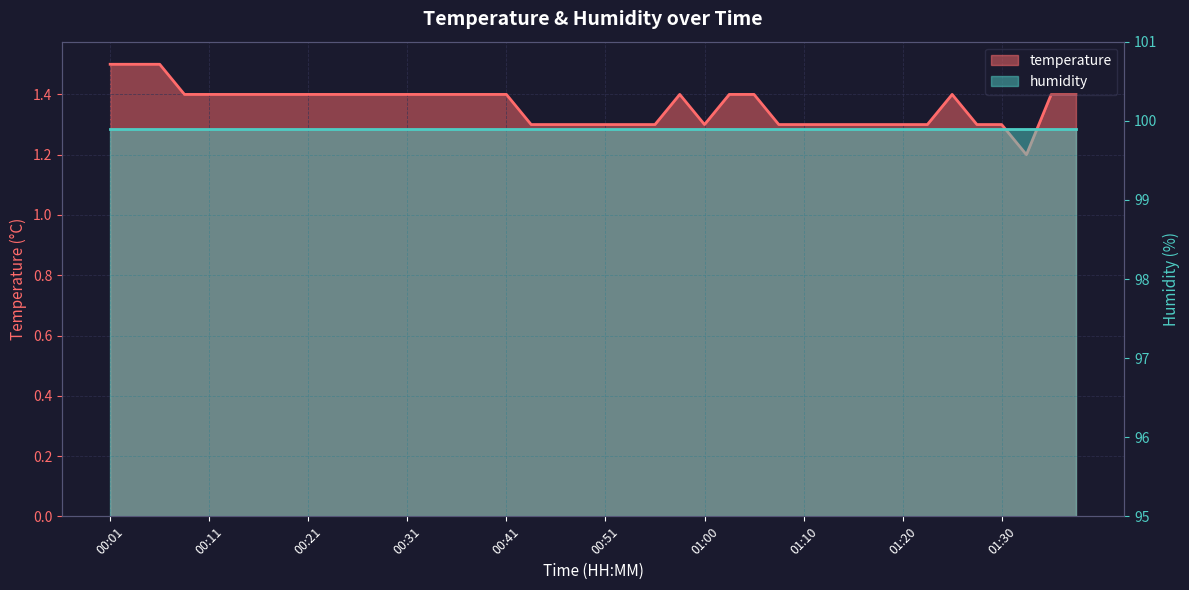

Which label corresponds to the largest value in the chart?

00:01